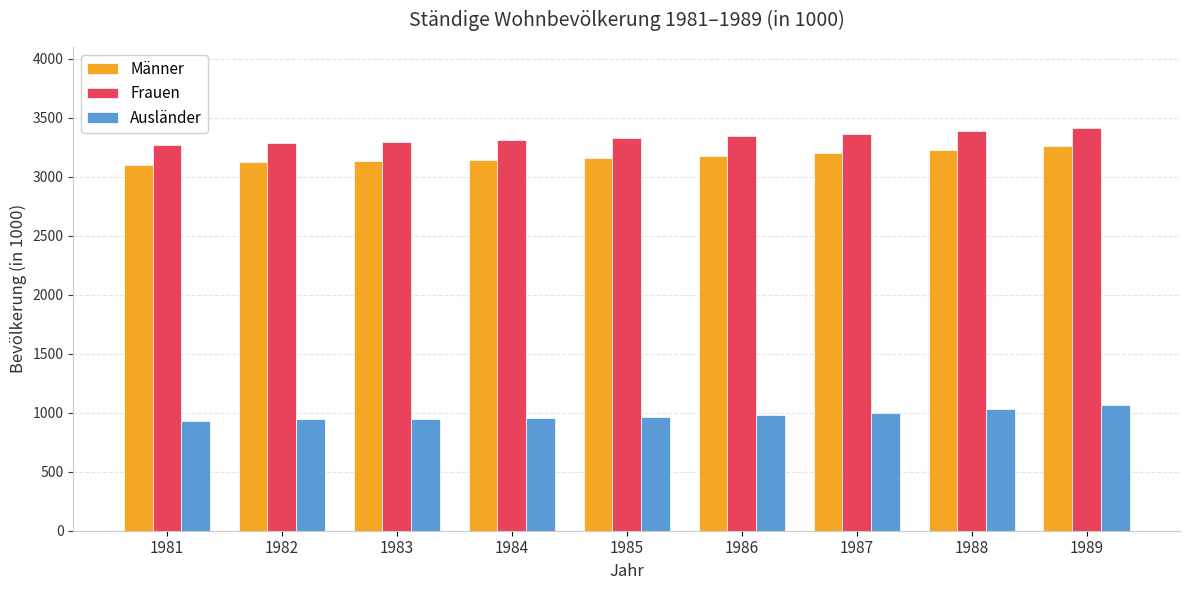

At 1983, list the series in order from largest to smallest.

Frauen, Männer, Ausländer